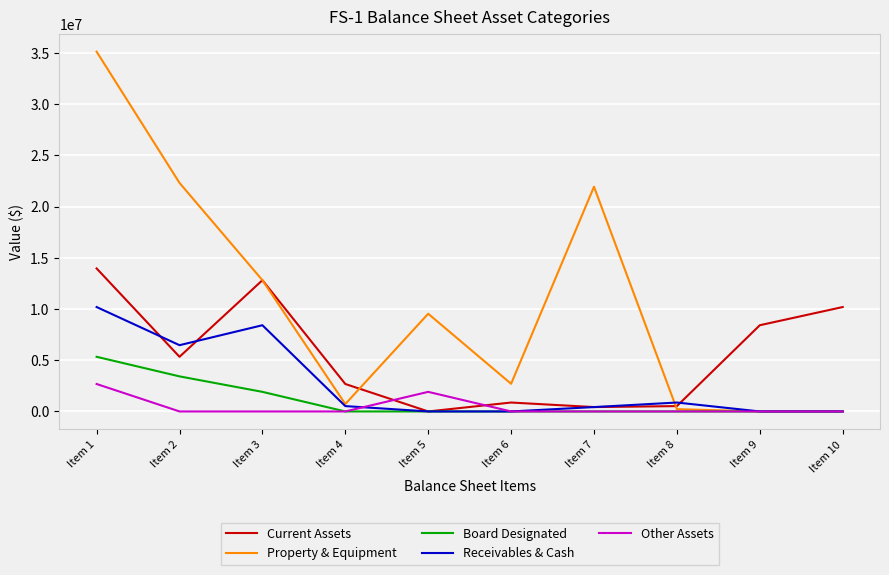

List the series in order of their peak value, lowest first.

Other Assets, Board Designated, Receivables & Cash, Current Assets, Property & Equipment